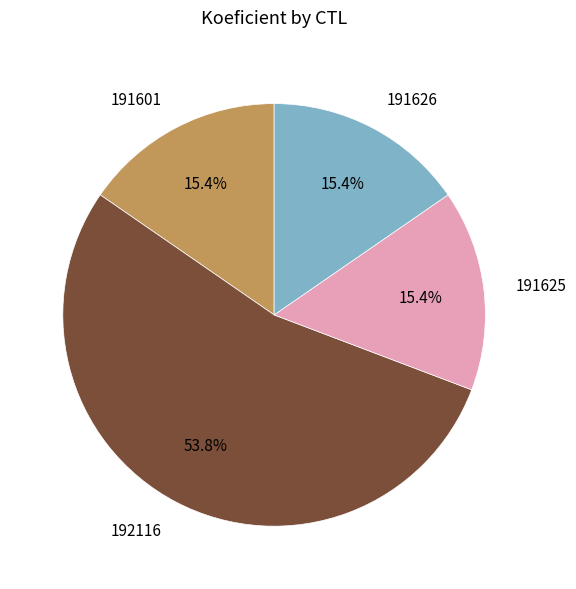

What portion of the pie excludes 191625?

84.6%